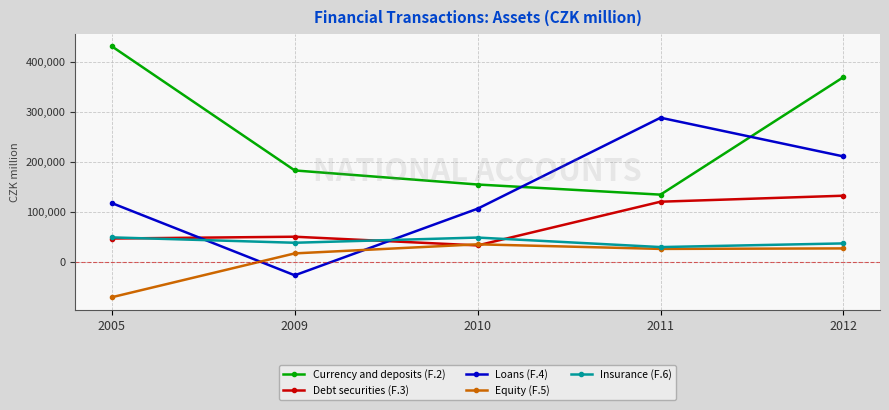

What is the minimum value for Currency and deposits (F.2)?

134224